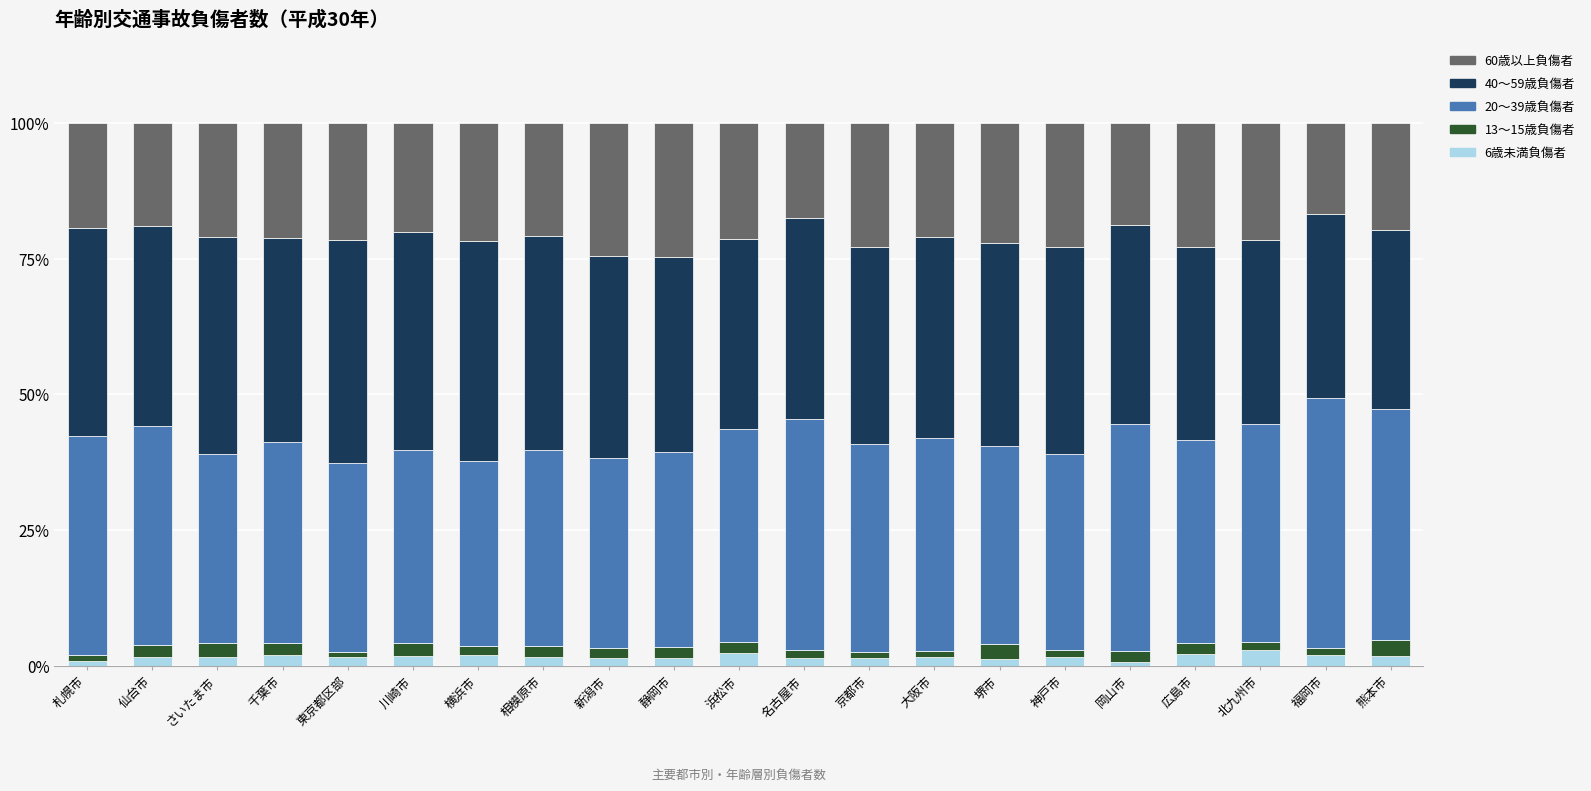

What is the highest value of the 6歳未満負傷者 series?

2.8